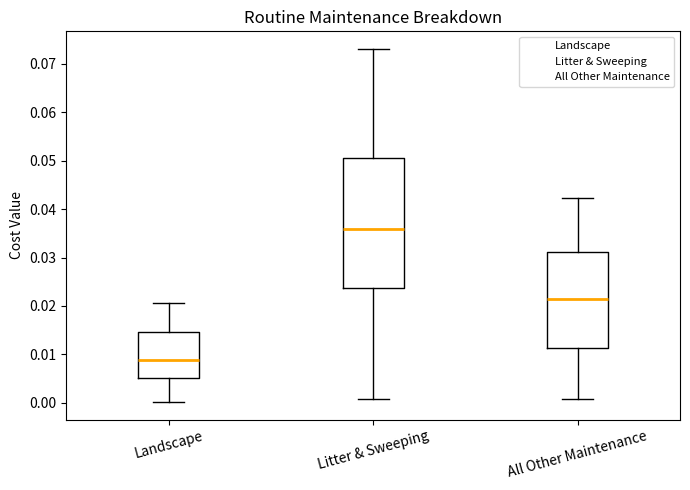

Which box has the highest median line?

Litter & Sweeping